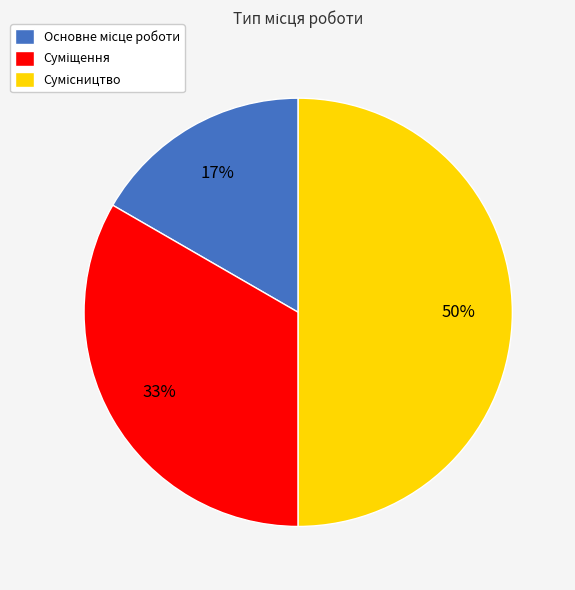

To the nearest percent, what portion does Основне місце роботи represent?

17%